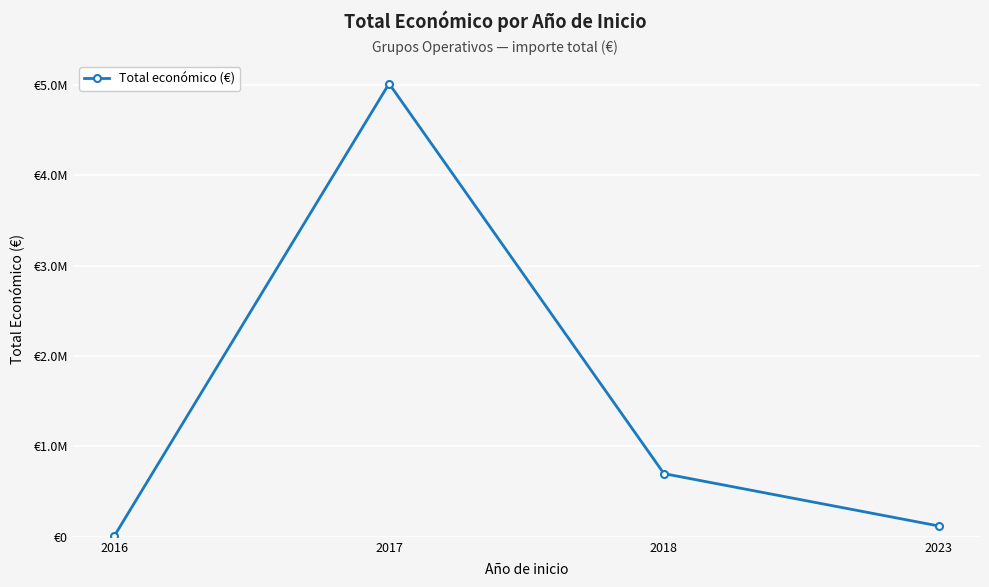

Is this an area chart (filled region under the line)?

No